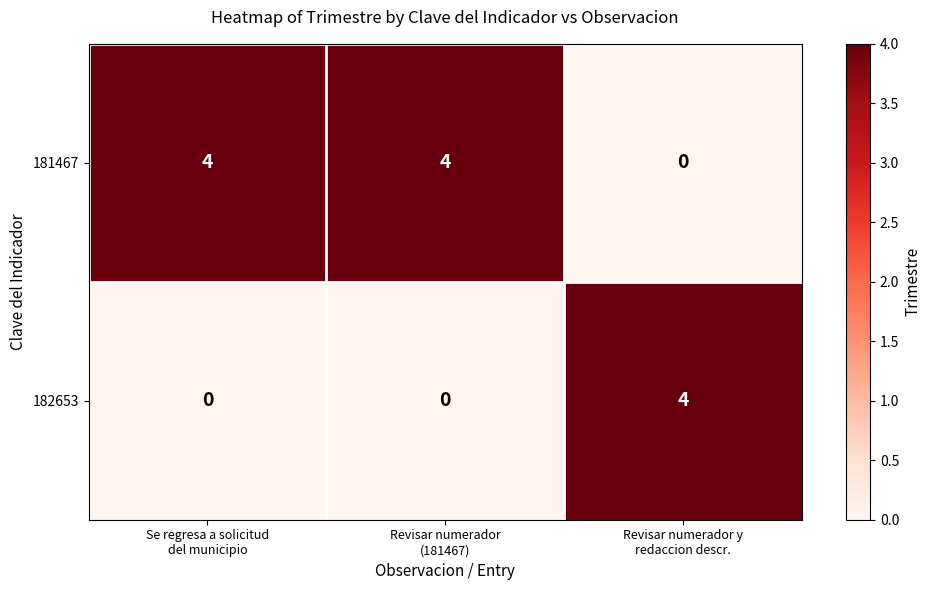

Count the 182653 values in the range 0 to 4.

3